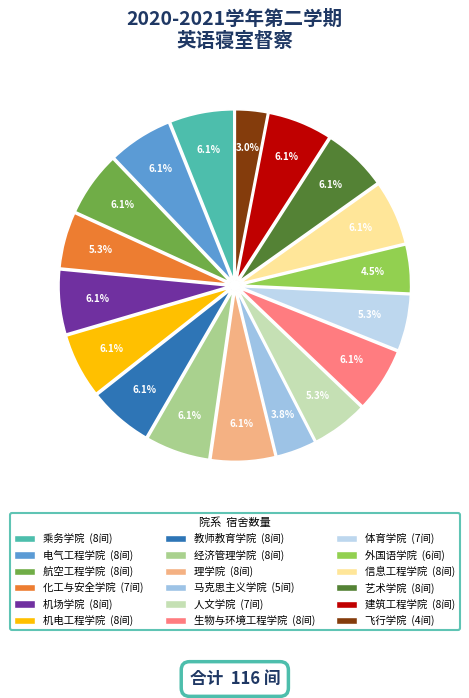

Does 经济管理学院 account for over 50% of the chart?

No